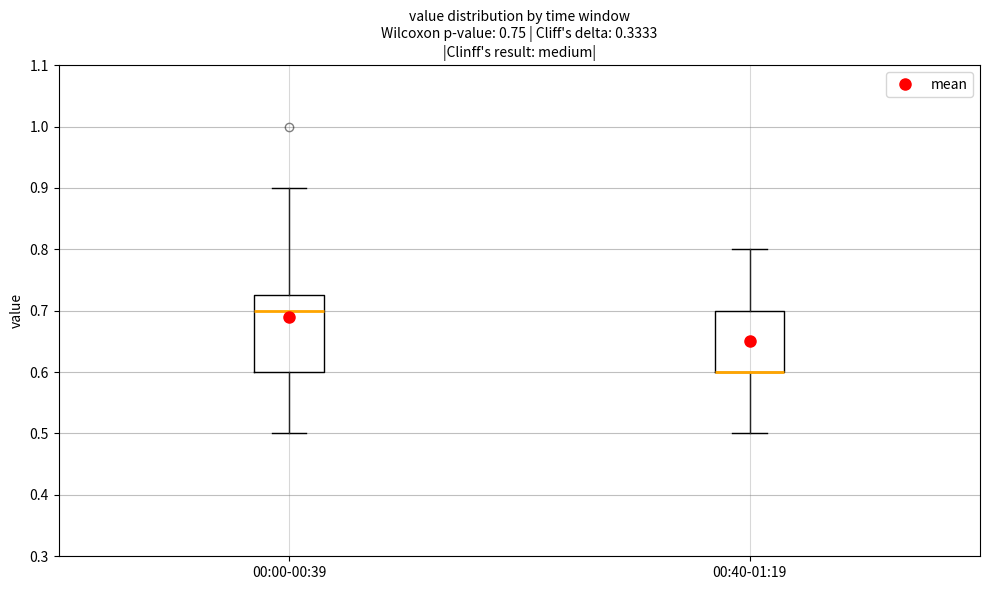

Where is the upper edge of the box for 00:40-01:19 on the y-axis? The values are not printed on the chart, so give them approximately, as read against the axis.

0.70